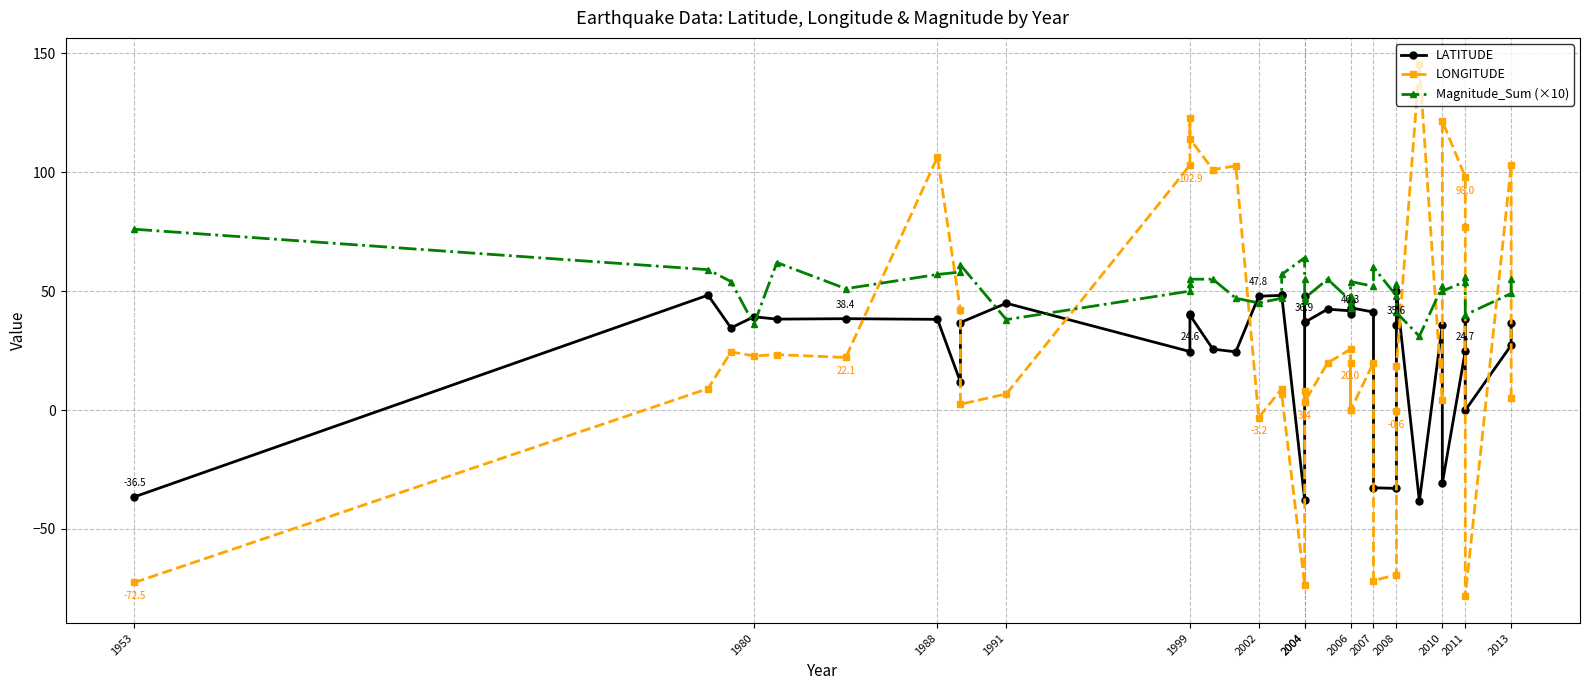

How many data points does each series have?

40